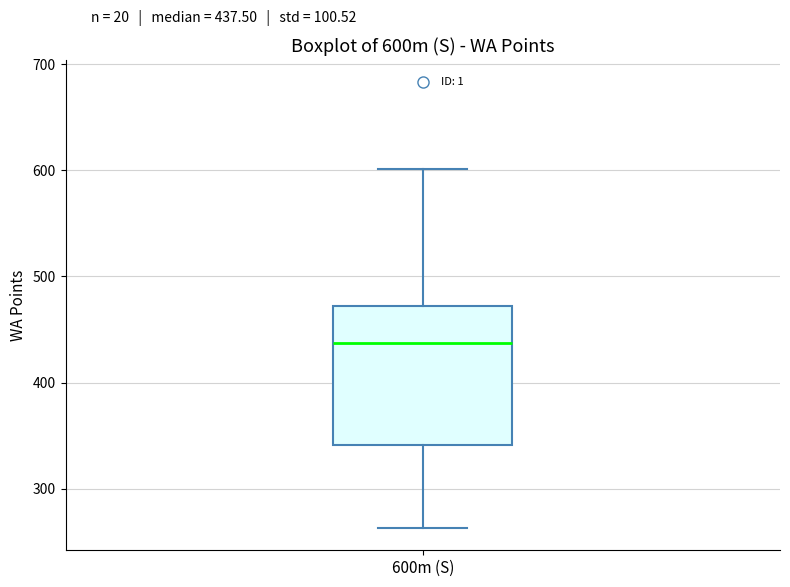

Where does the lower whisker of the box for 600m (S) end on the y-axis? The values are not printed on the chart, so give them approximately, as read against the axis.

260